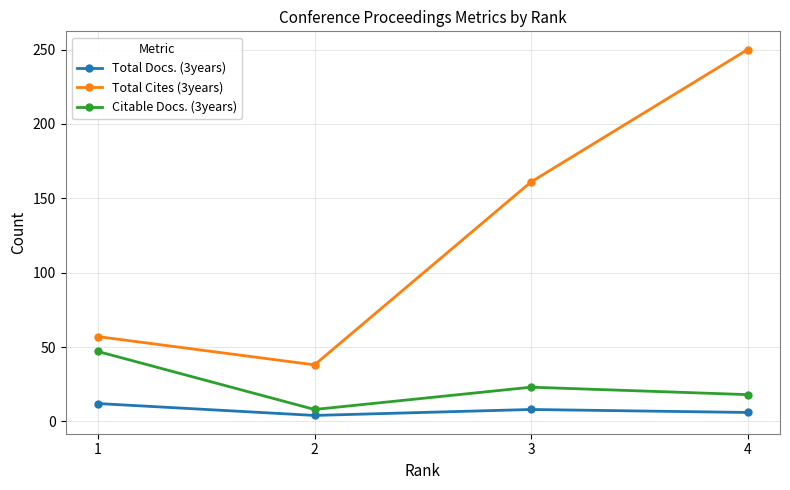

What is the greatest value displayed?

250